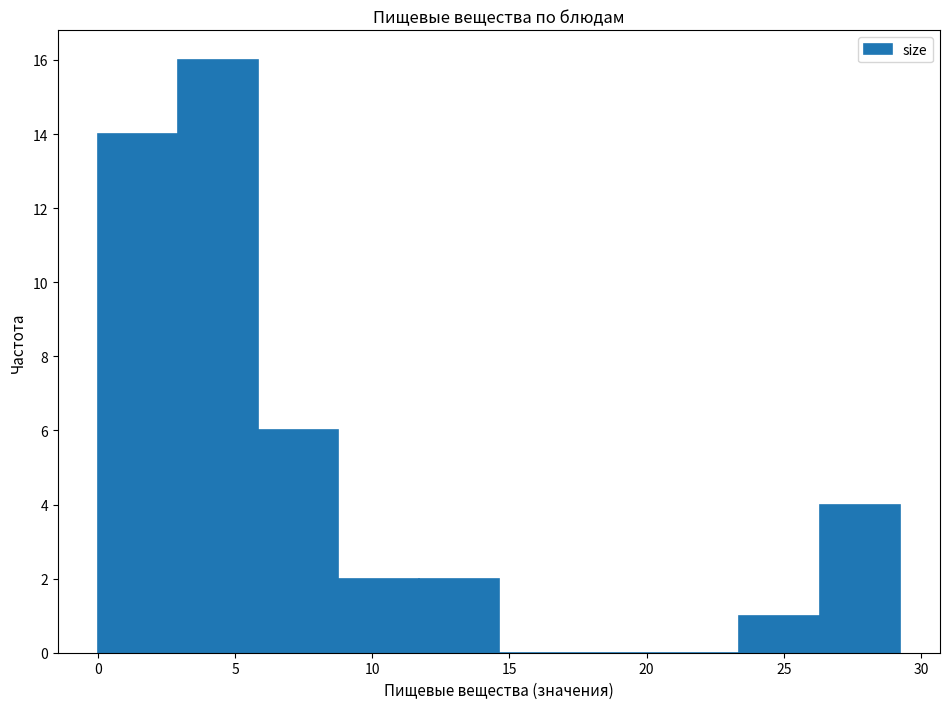

Over which range of the x-axis is the bar tallest?

3.0 to 6.0